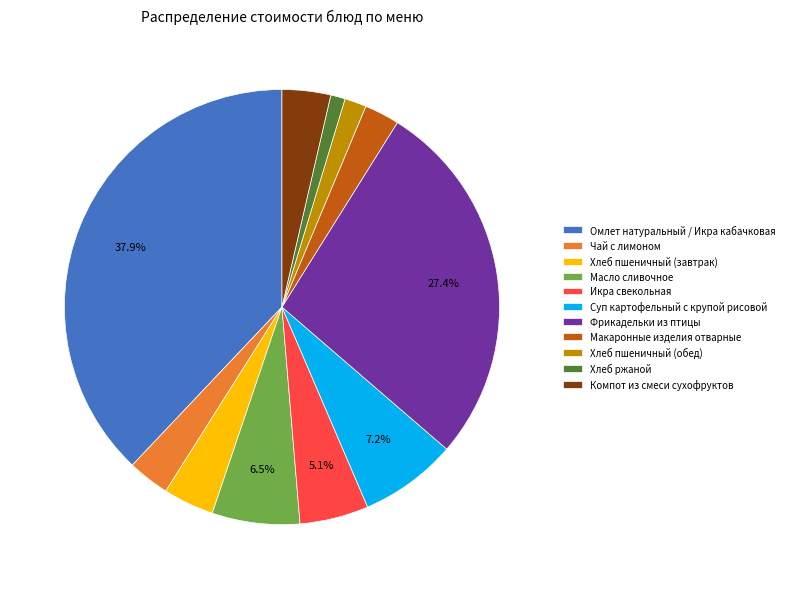

To the nearest percent, what is the combined percentage of Макаронные изделия отварные and Масло сливочное?

9%